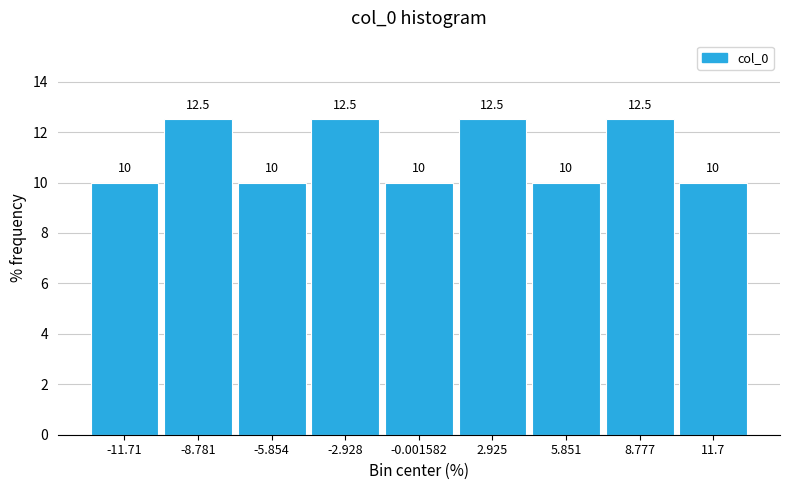

How tall is the bar that spans -7.5 to -4.5 on the x-axis? The bar edges are not printed on the chart, so give them approximately, as read against the axis.

10.0